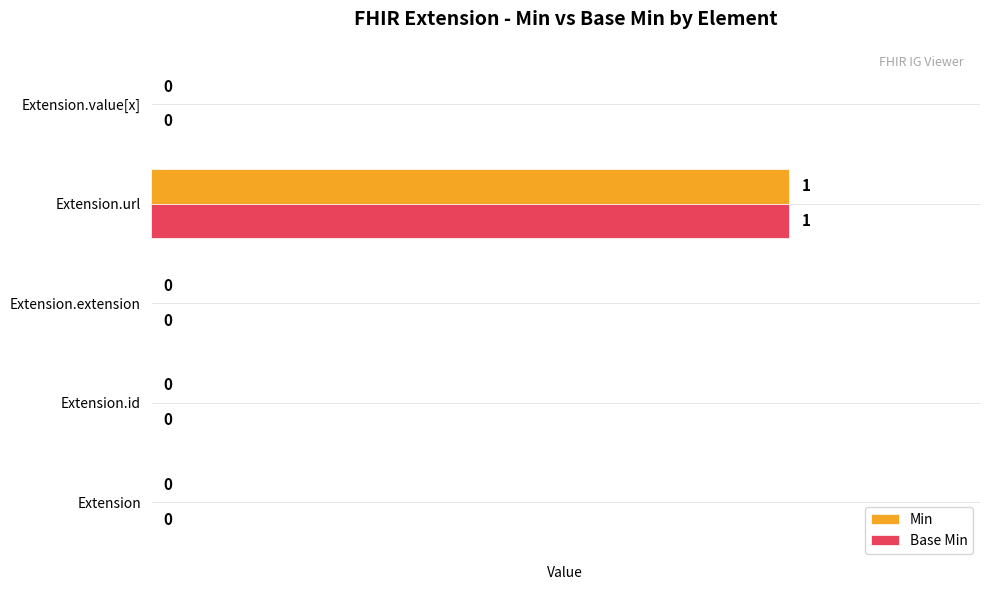

The value of Min at Extension.id is 1. True or false?

False